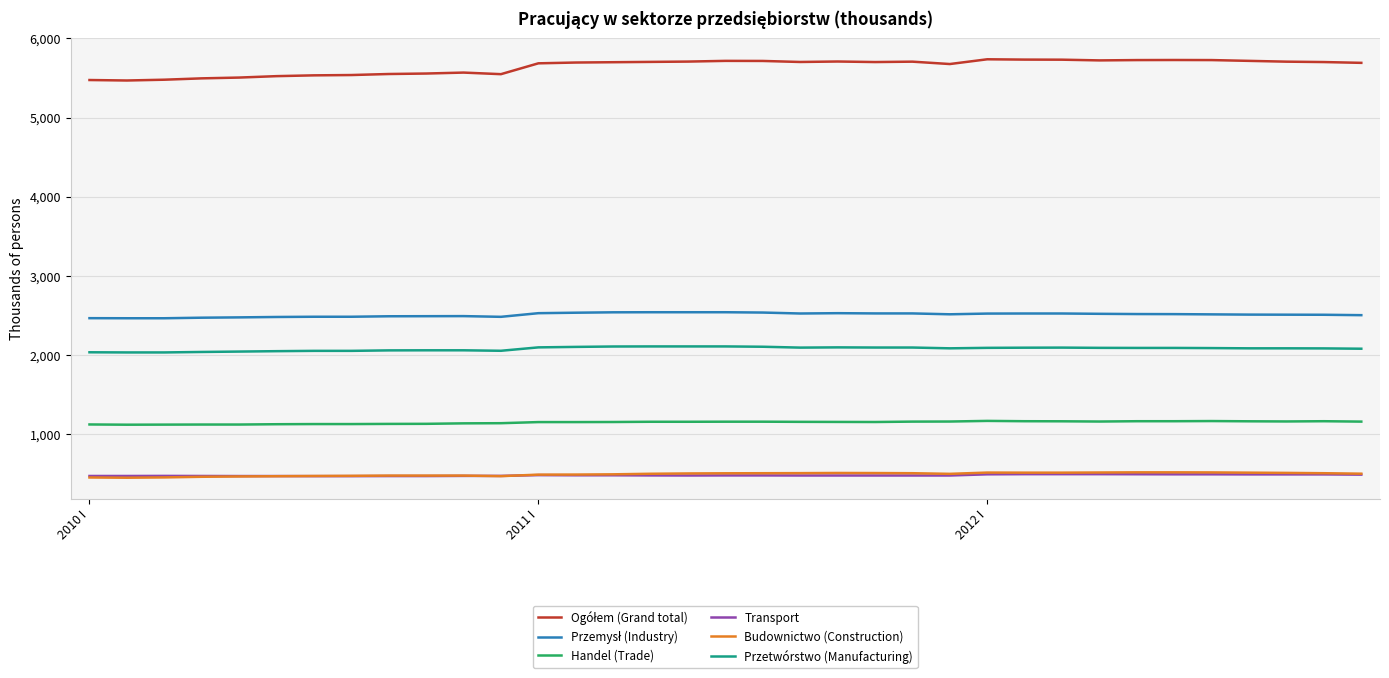

True or false: Handel (Trade) and Budownictwo (Construction) intersect in this chart.

False